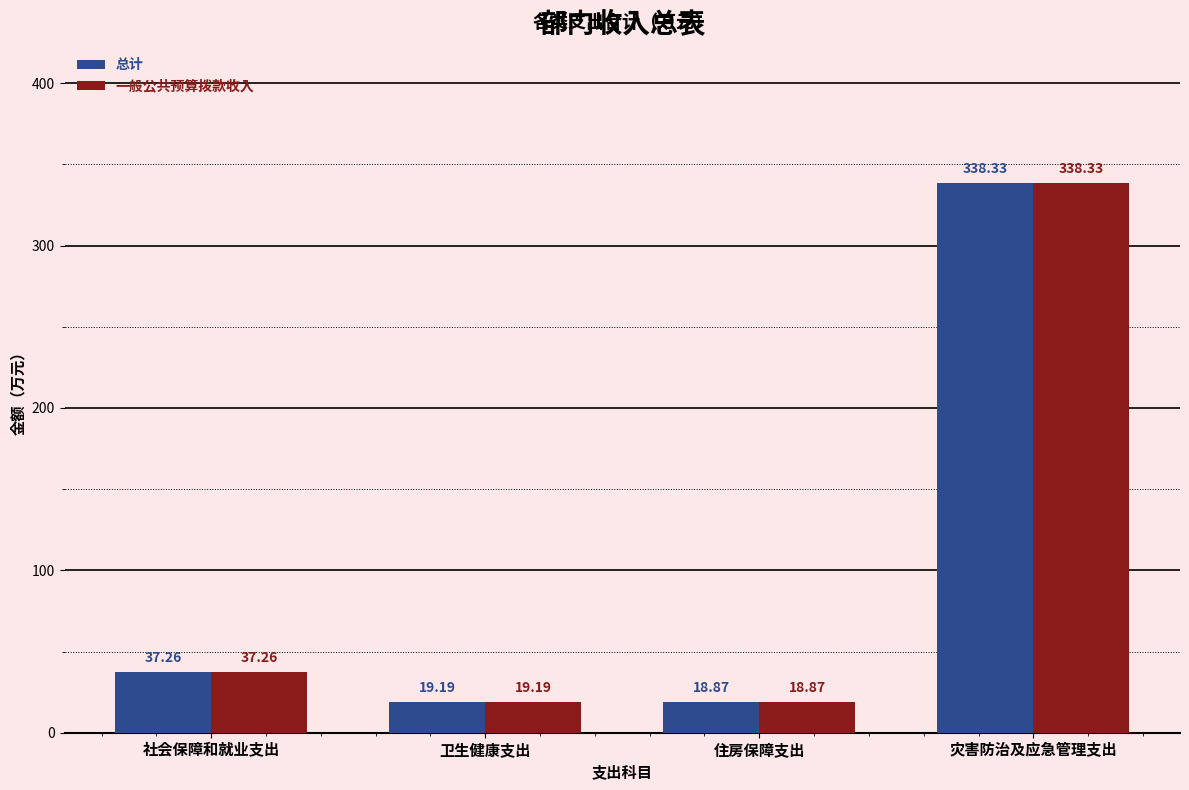

Rank the categories by 总计 value from highest to lowest.

灾害防治及应急管理支出, 社会保障和就业支出, 卫生健康支出, 住房保障支出